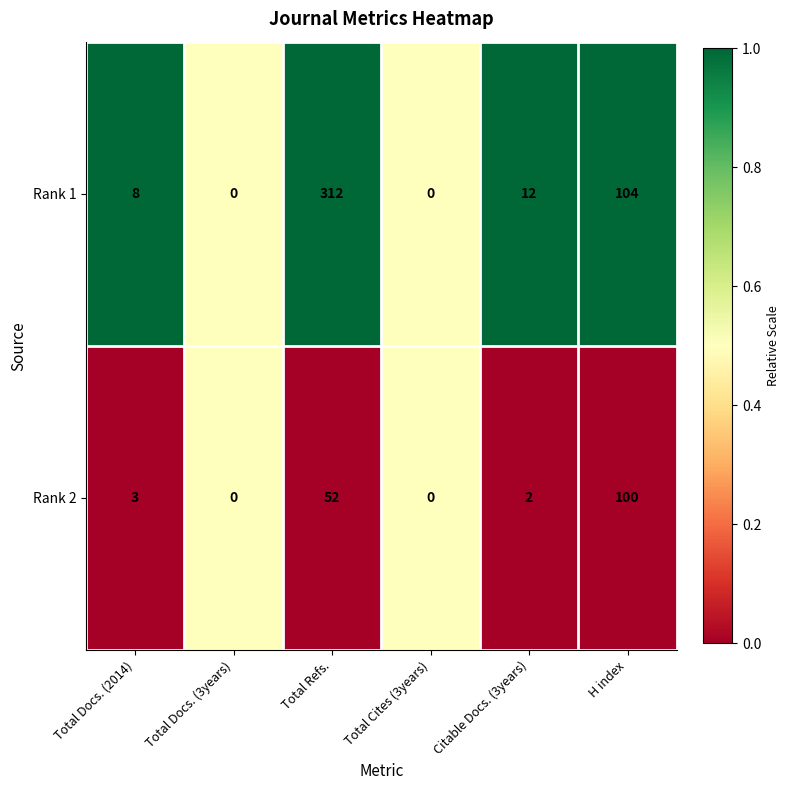

Rank the series by their maximum value, from lowest to highest.

Rank 2, Rank 1